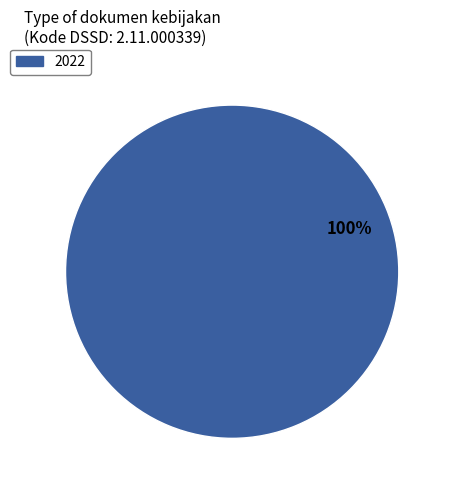

Does any single category account for the majority?

Yes